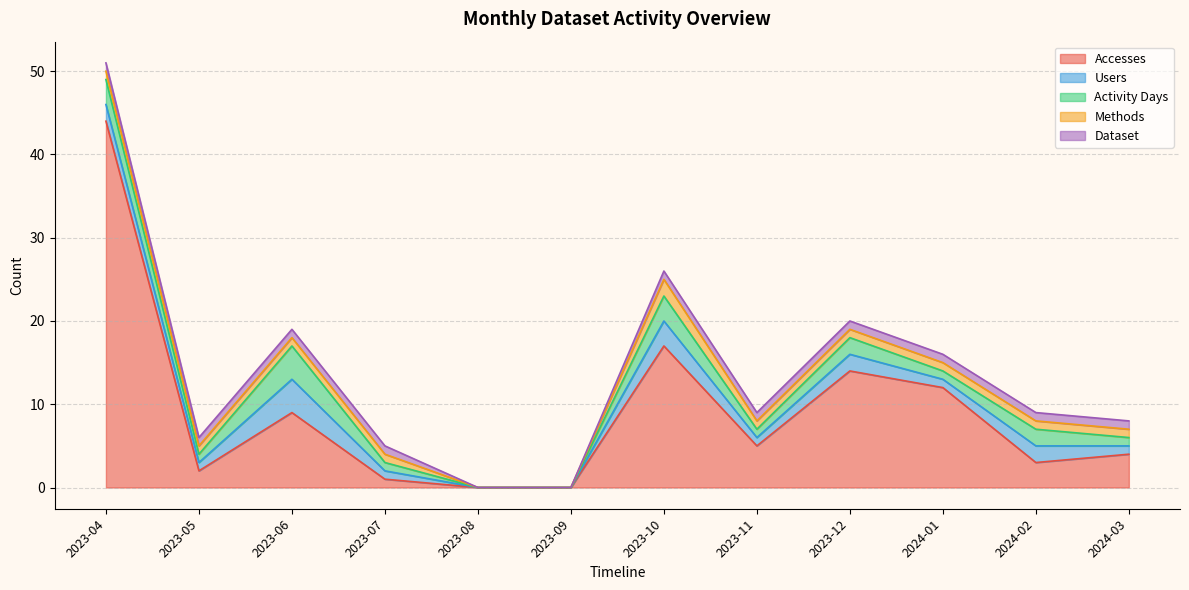

What is the label of the 1st point from the left?

2023-04